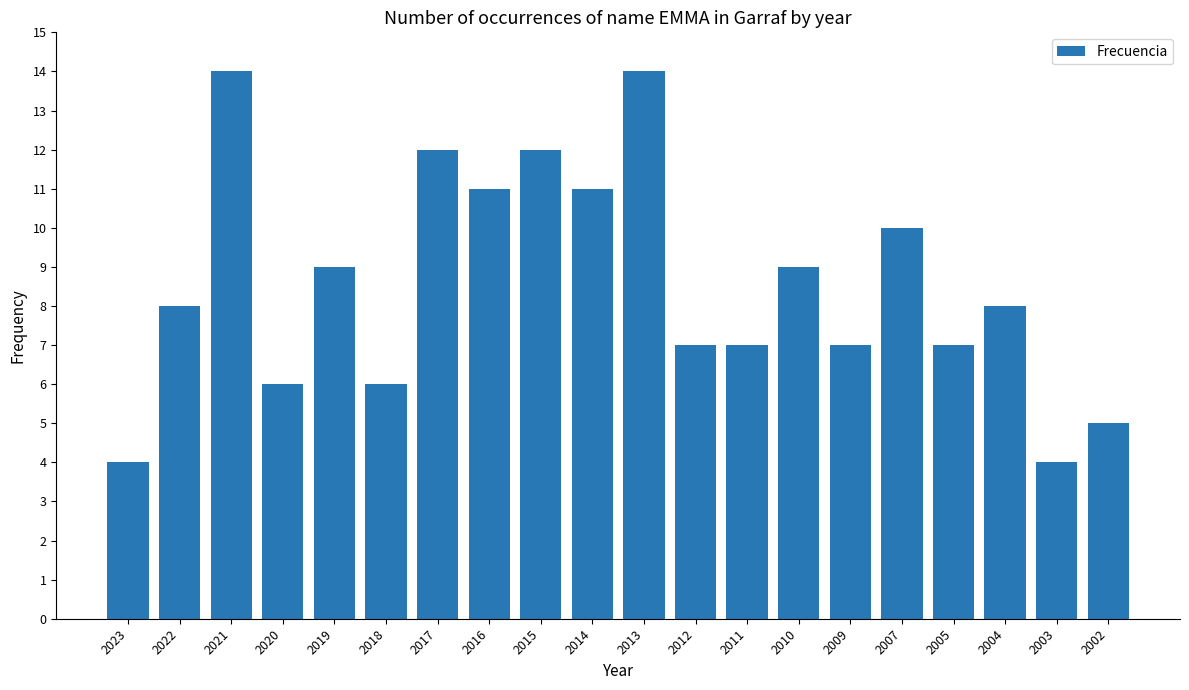

What is the sum of the values at 2014 and 2010?

20